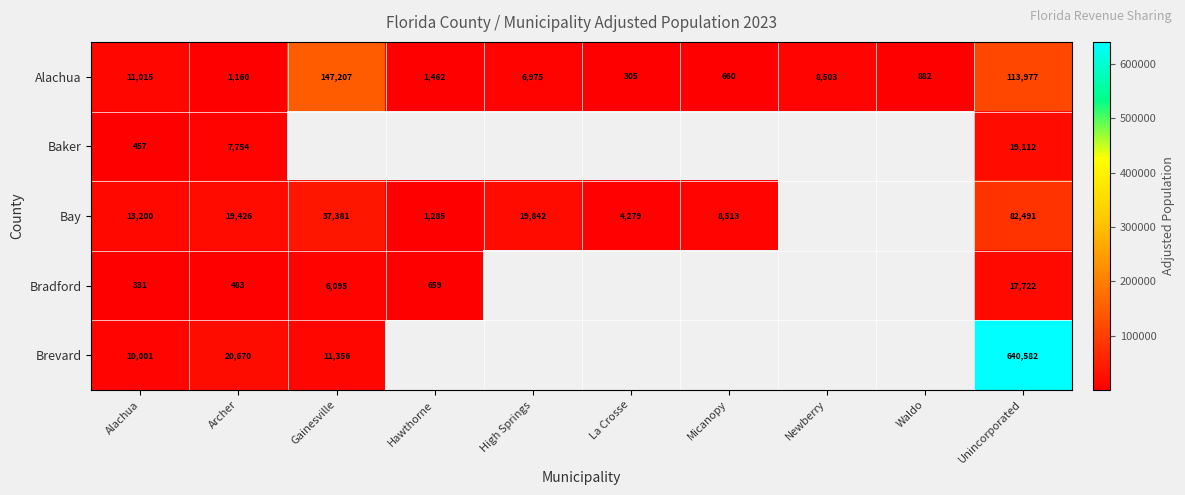

Is it true that Bradford equals 10032 at Gainesville?

False